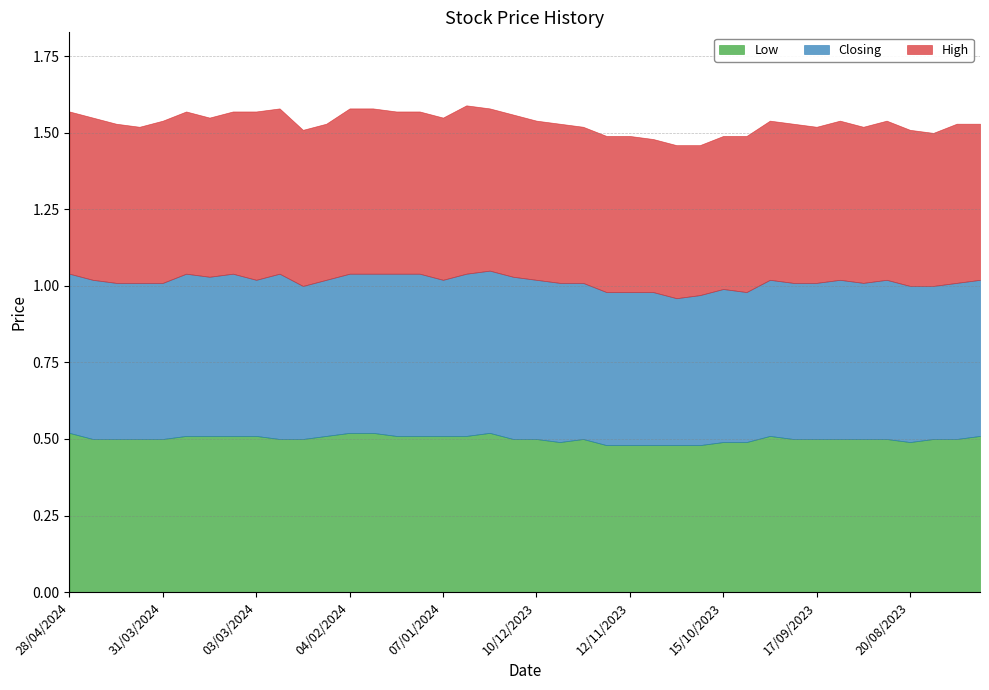

Rank the series by their average value, from highest to lowest.

High, Closing, Low